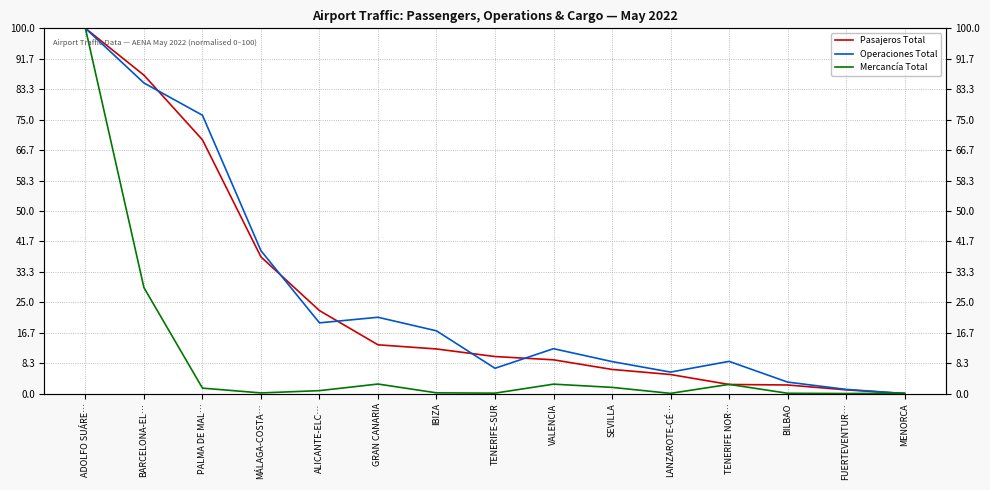

How many lines are shown in the chart?

3